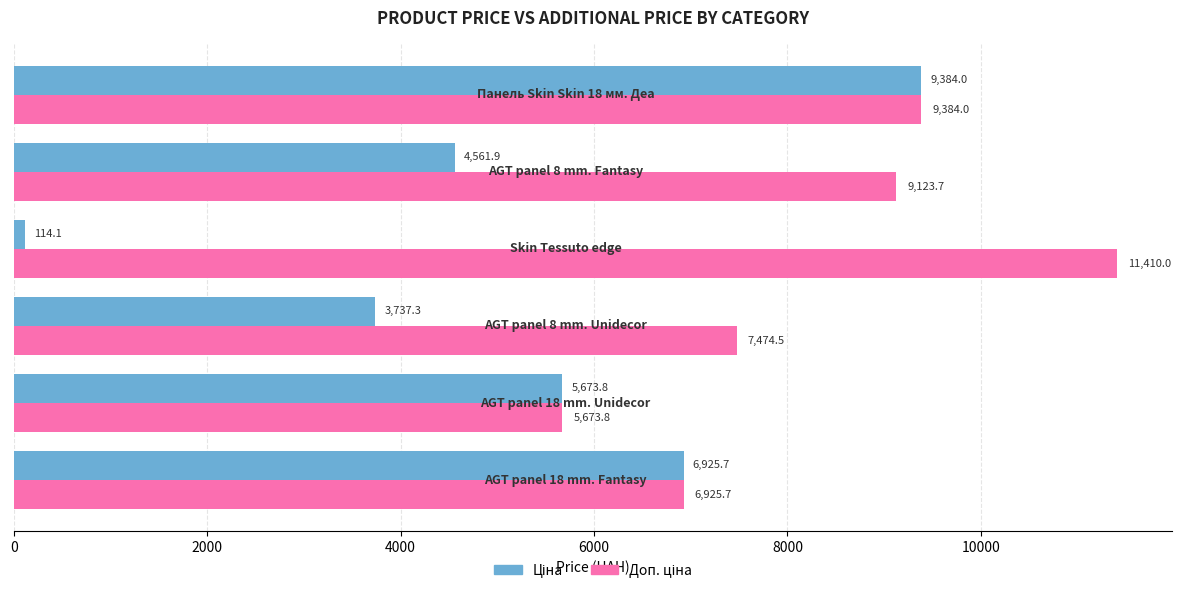

Count the number of data series in this chart.

2